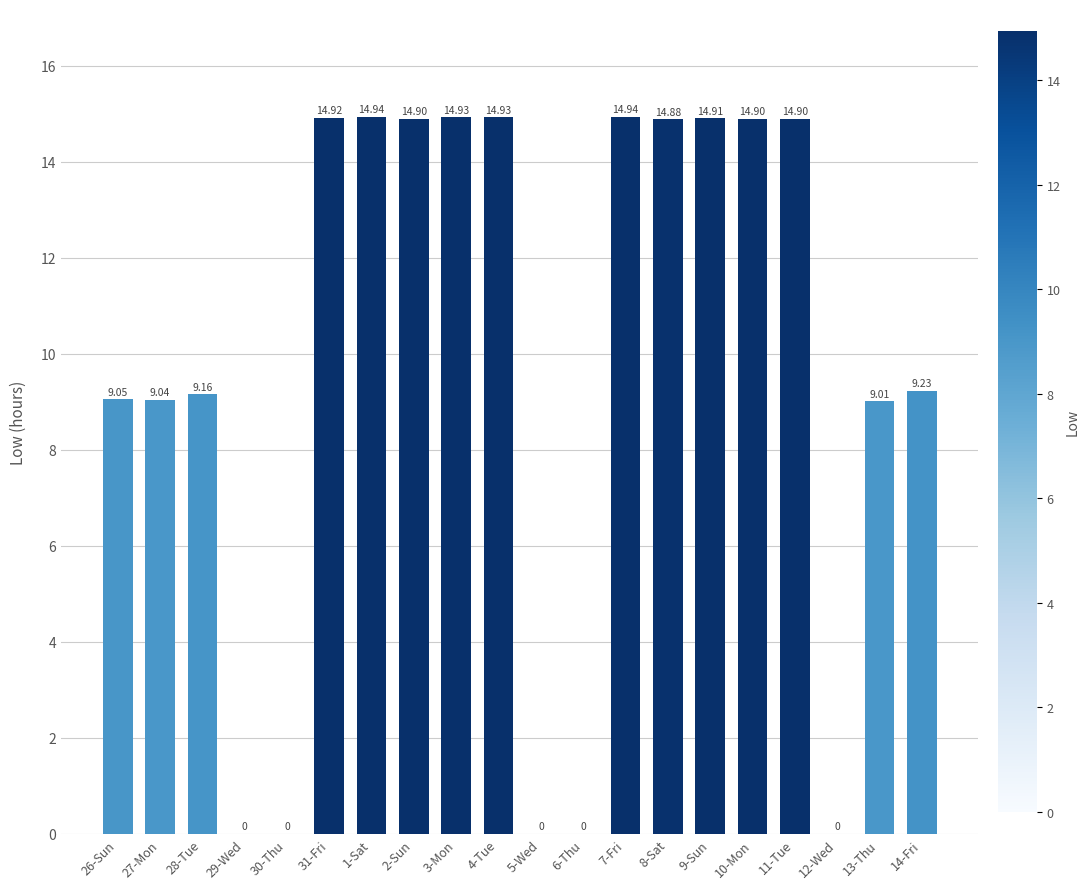

What is the sum of the values at 27-Mon and 30-Thu?

9.0